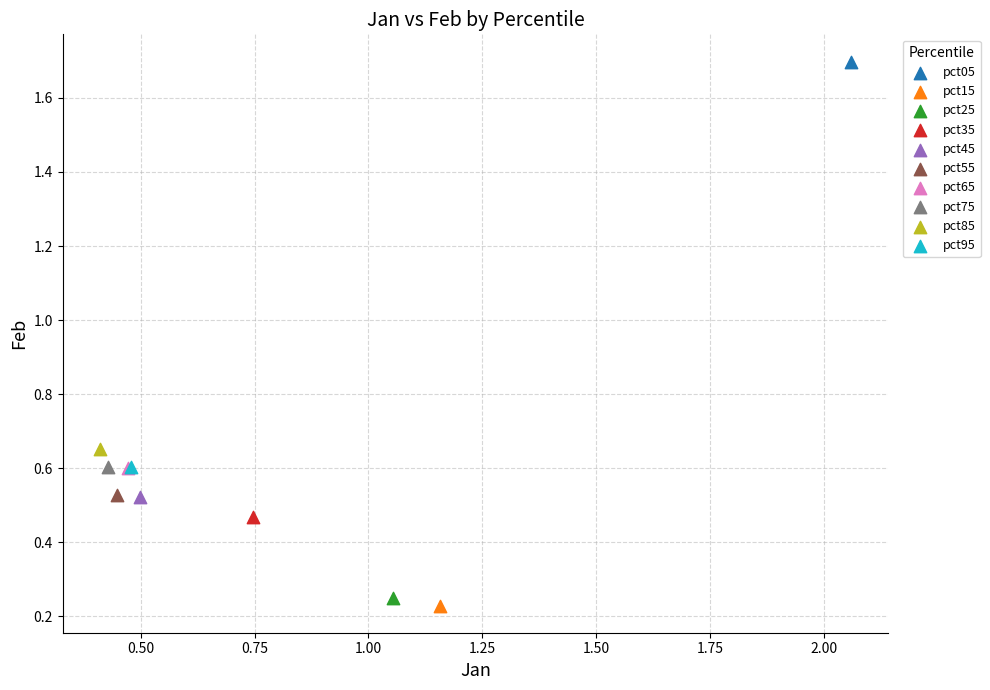

Which series contains the lowest Y value?

pct15